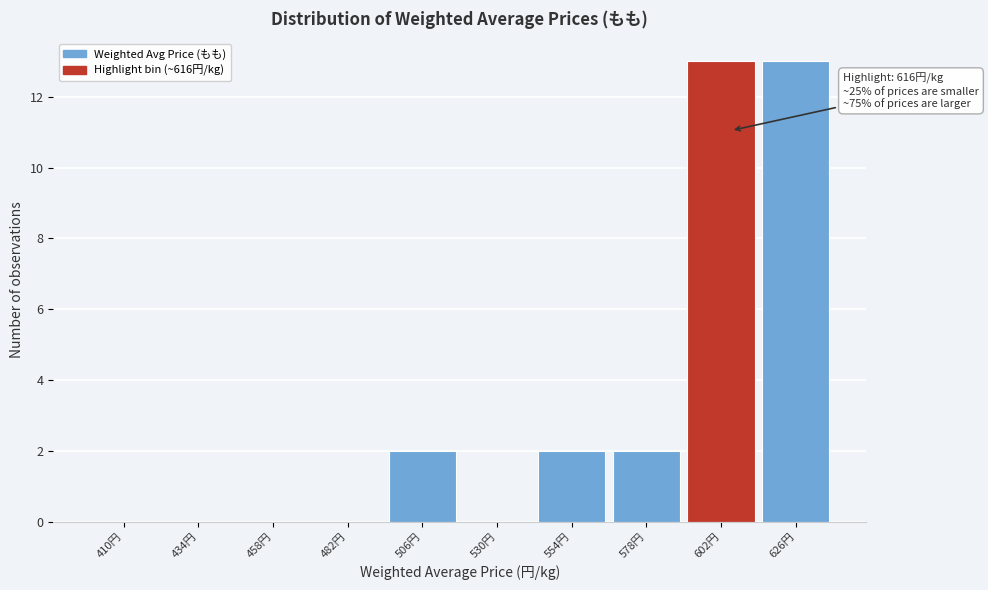

Reading left to right, transcribe all the data shown in this chart.

410円=0	434円=0	458円=0	482円=0	506円=2	530円=0	554円=2	578円=2	602円=13	626円=13